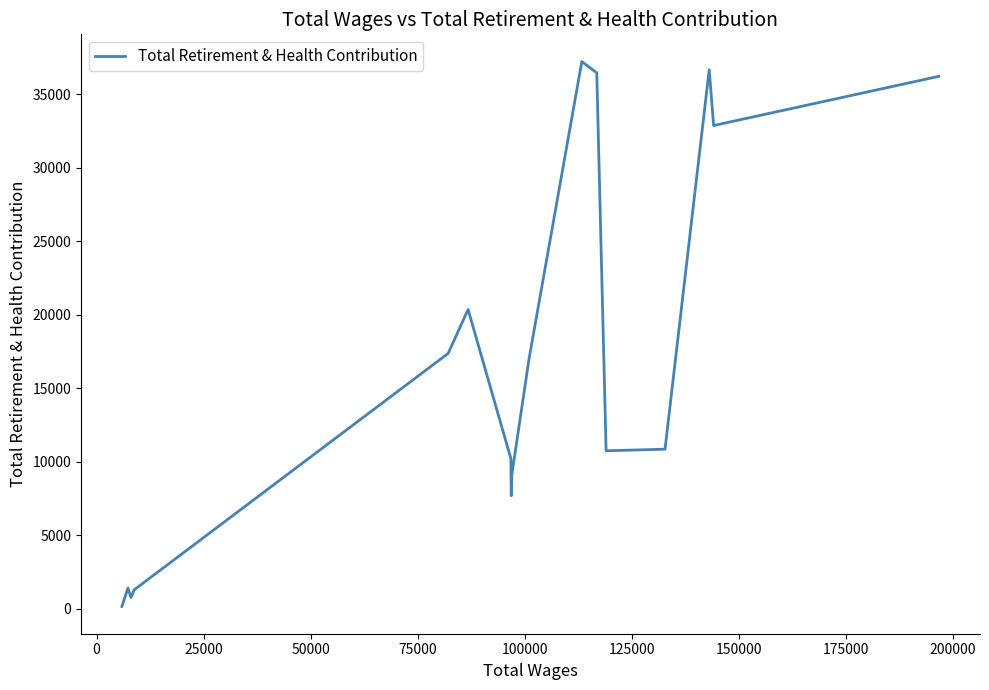

What is the greatest value displayed?

37227